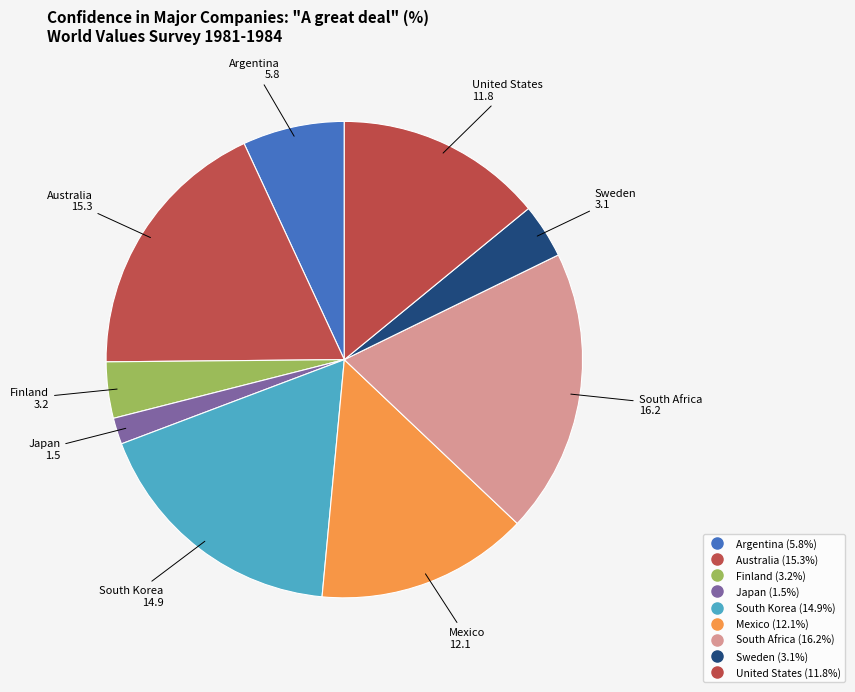

Count the number of slices in the pie.

9